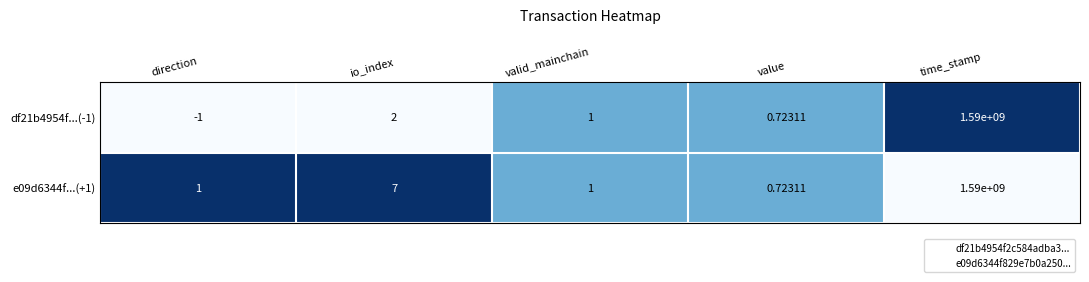

At which label does e09d6344f...(+1) reach its peak?

time_stamp